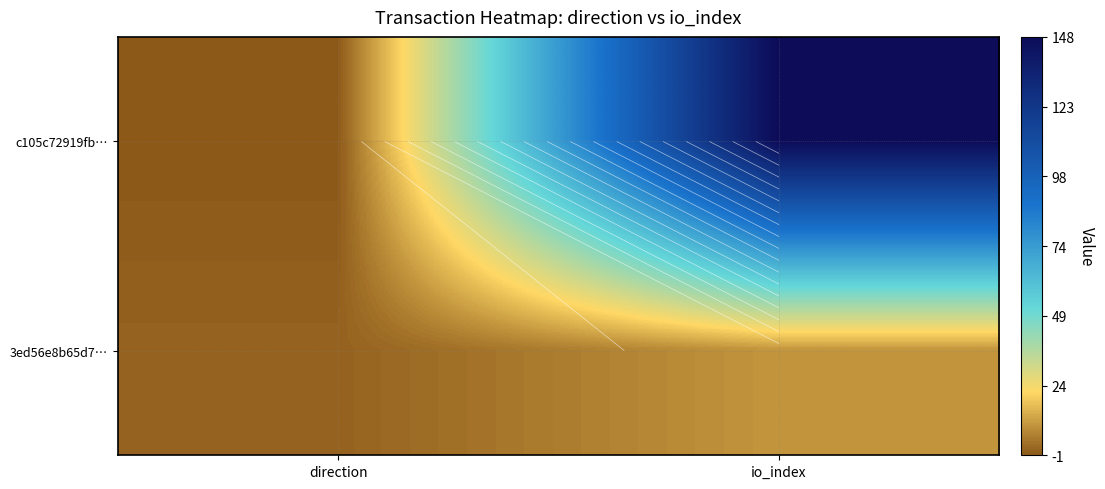

Which has a higher value, io_index or direction?

io_index